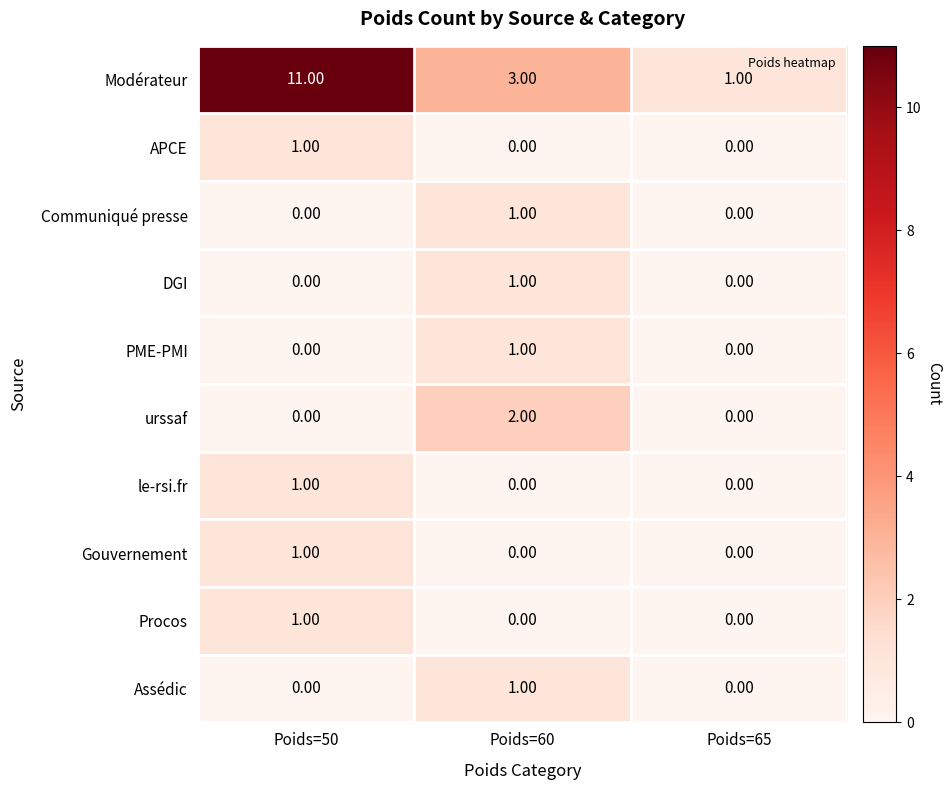

Which series has the largest range (max minus min)?

Modérateur